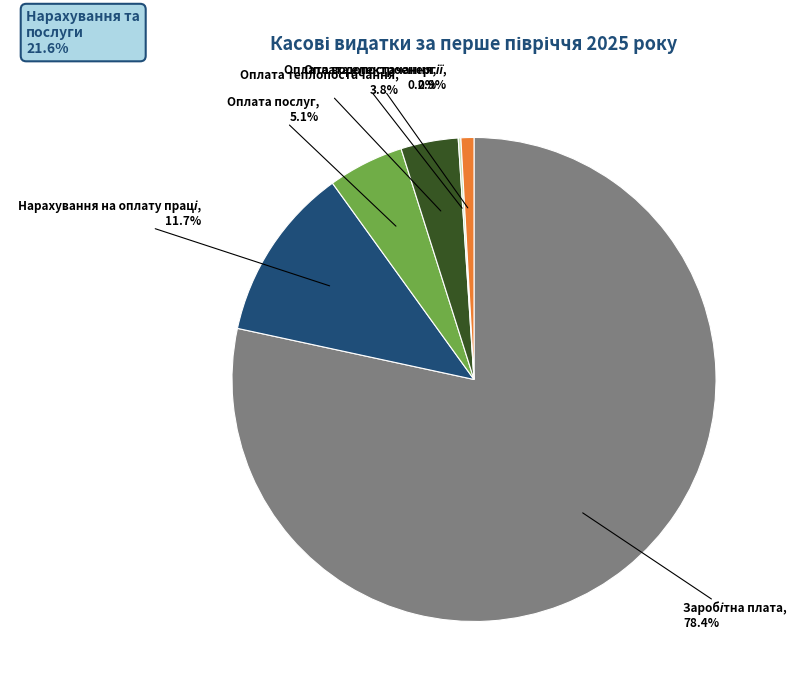

Does any single category account for the majority?

Yes